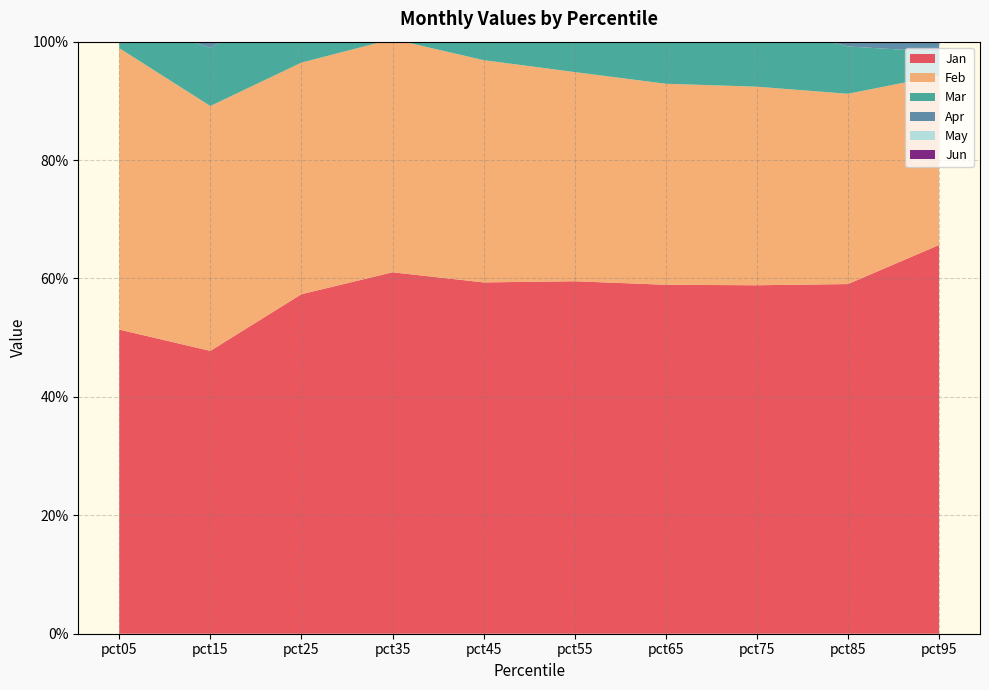

What is the difference between the maximum and minimum values in the May series?

0.2